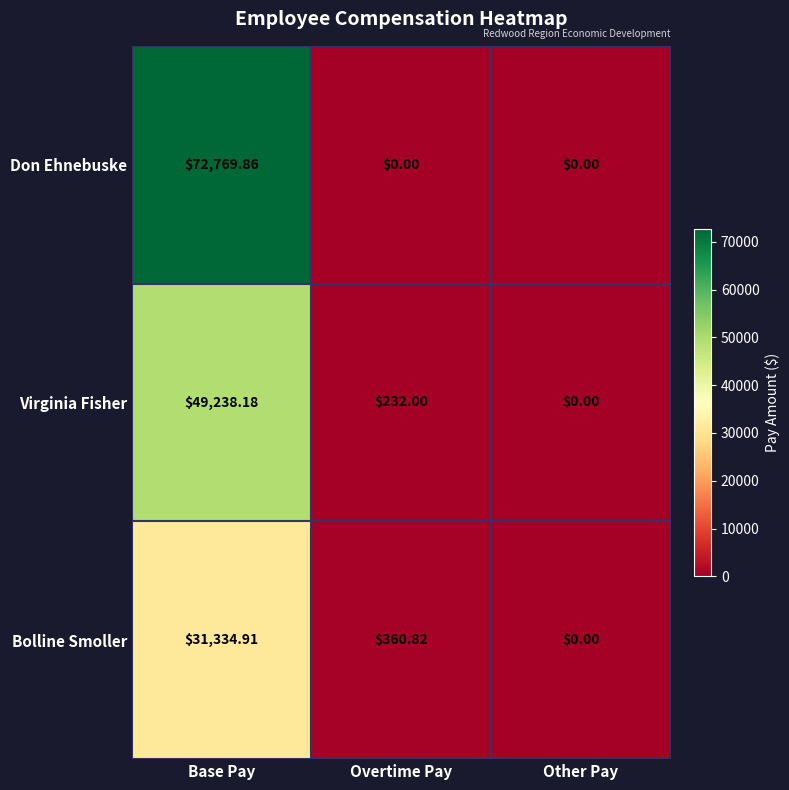

At which label does Bolline Smoller reach its peak?

Base Pay